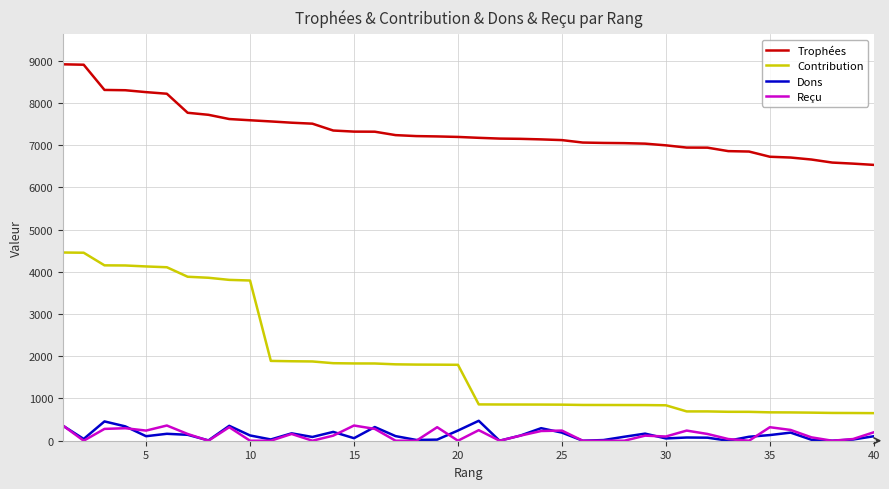

What is the maximum value shown in the chart?

8914